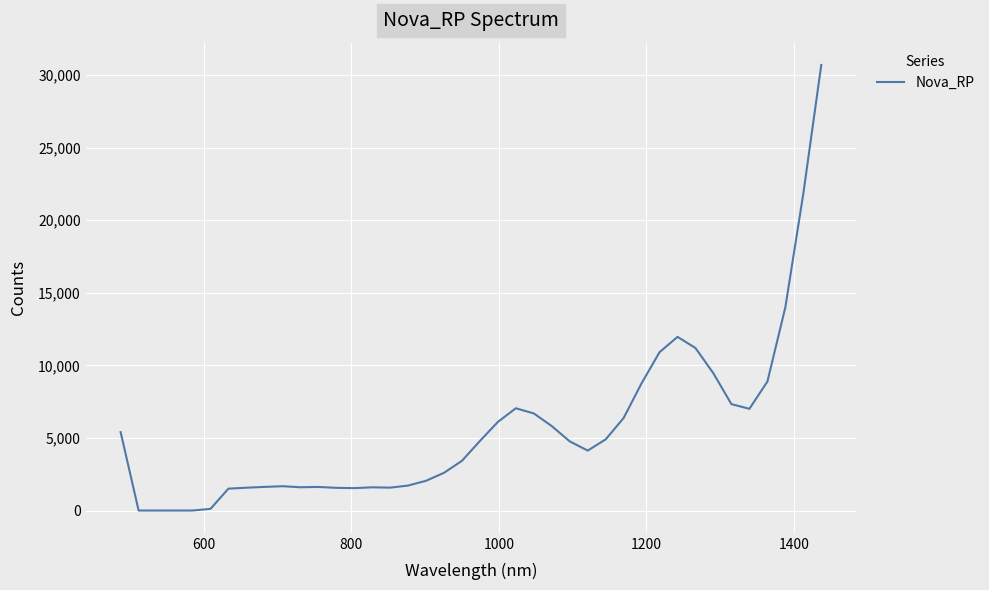

What is the greatest value displayed?

30687